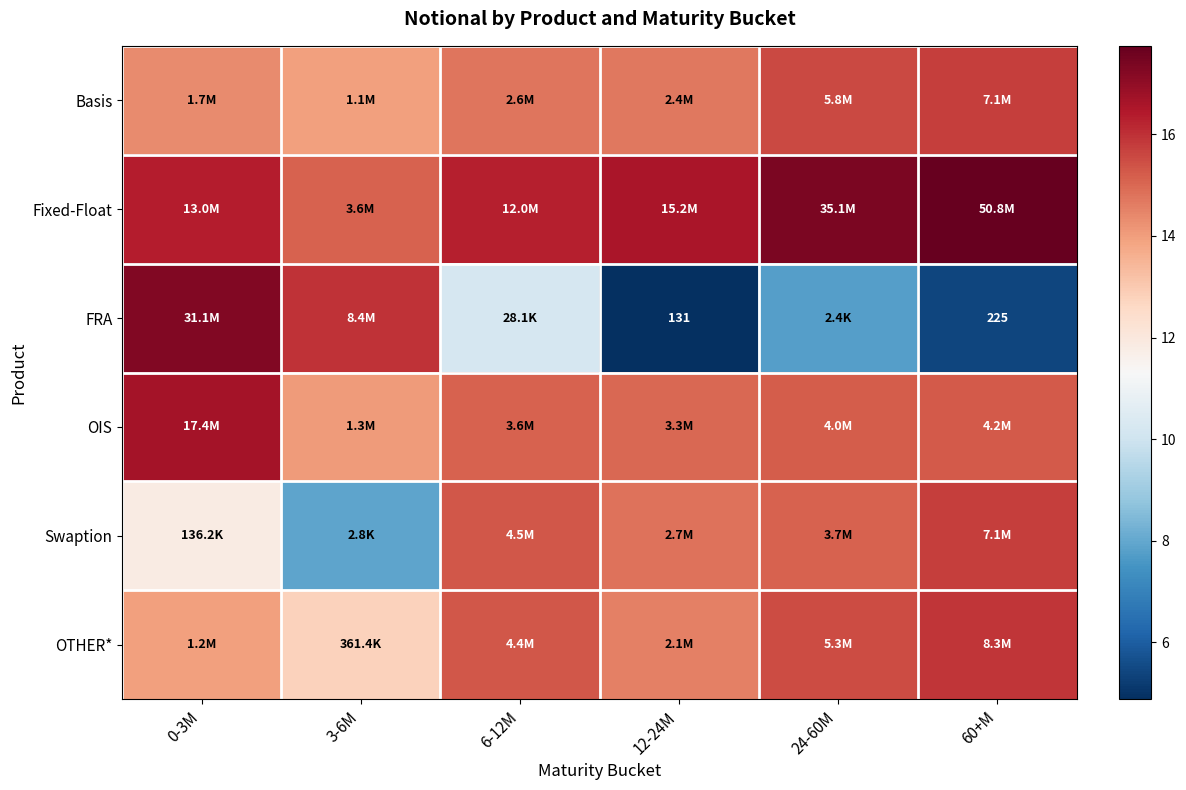

How many data points in Fixed-Float are less than 16?

1